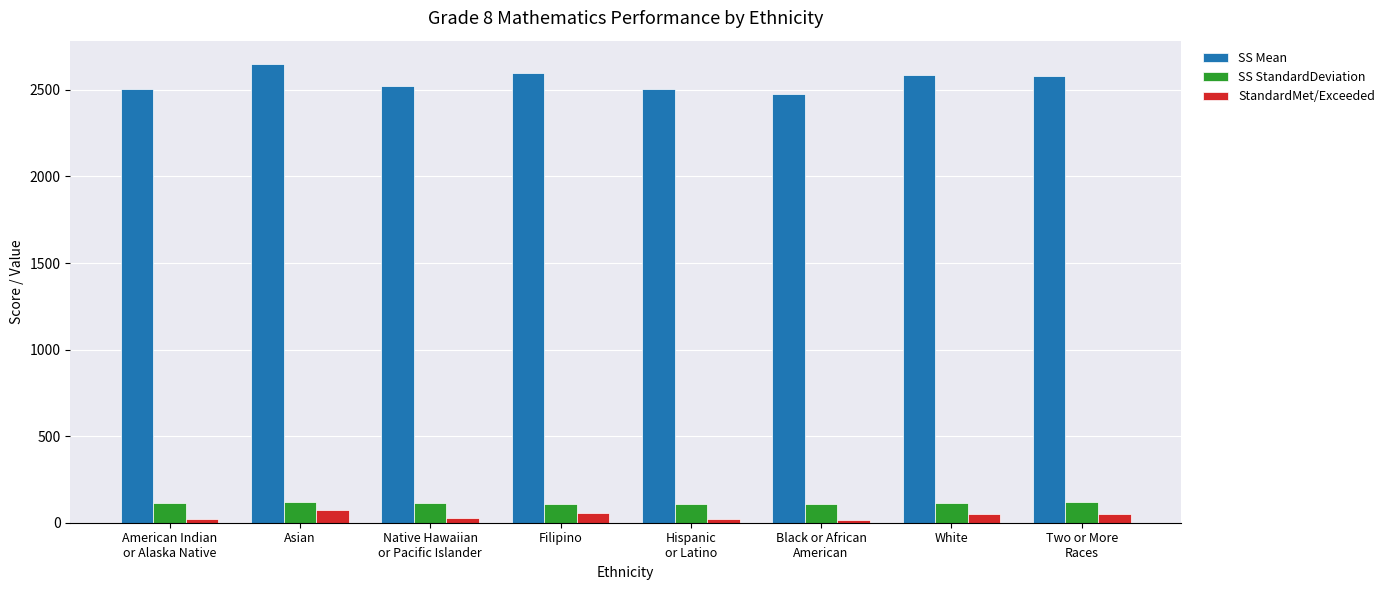

Is the value of SS StandardDeviation at Black or African
American greater than the value of SS Mean at White?

No